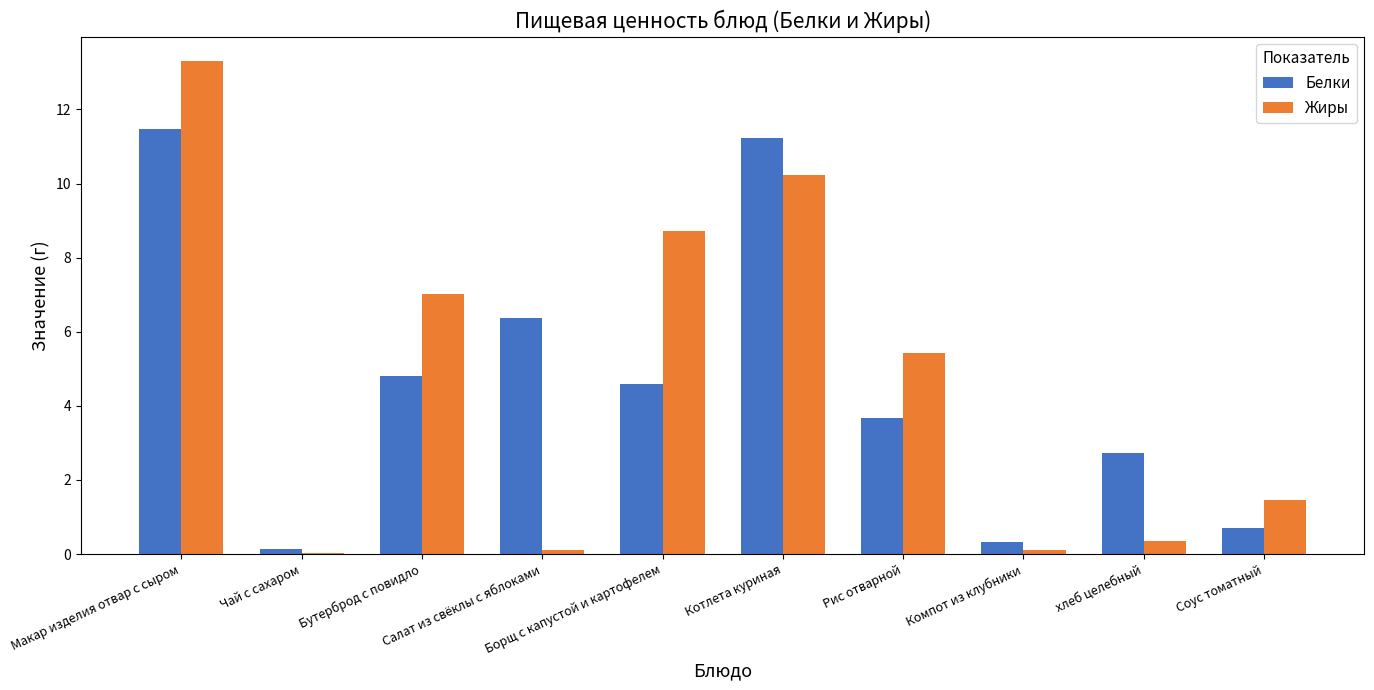

What is the highest value of the Жиры series?

13.3